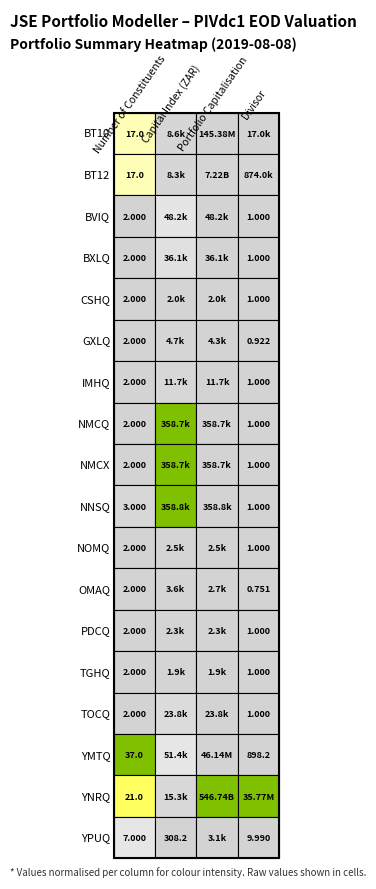

How many values in the OMAQ series are below 2669?

2